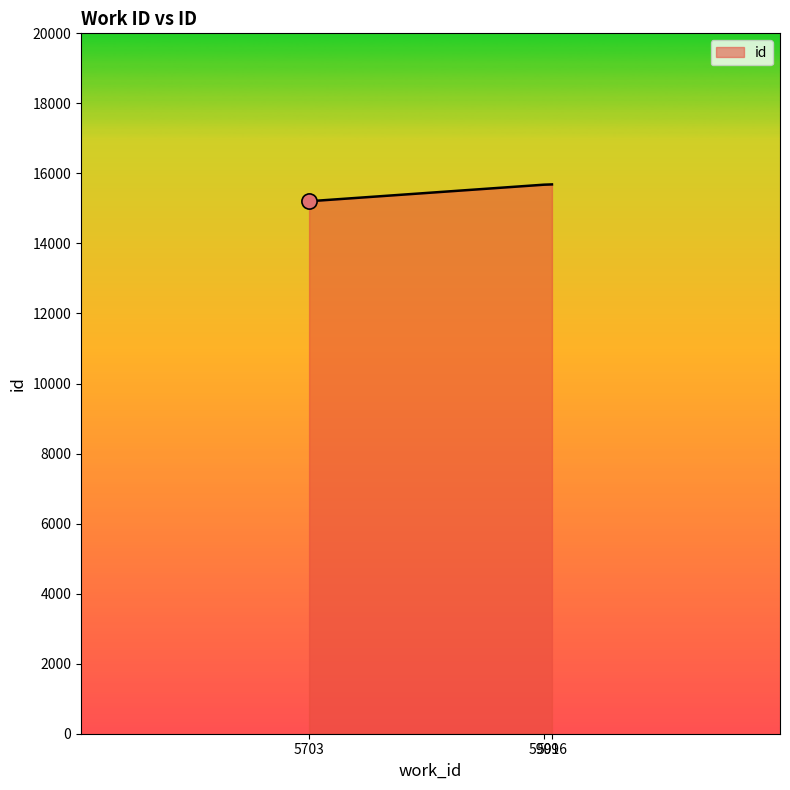

What is the change in value from 5703 to 5916?

+481